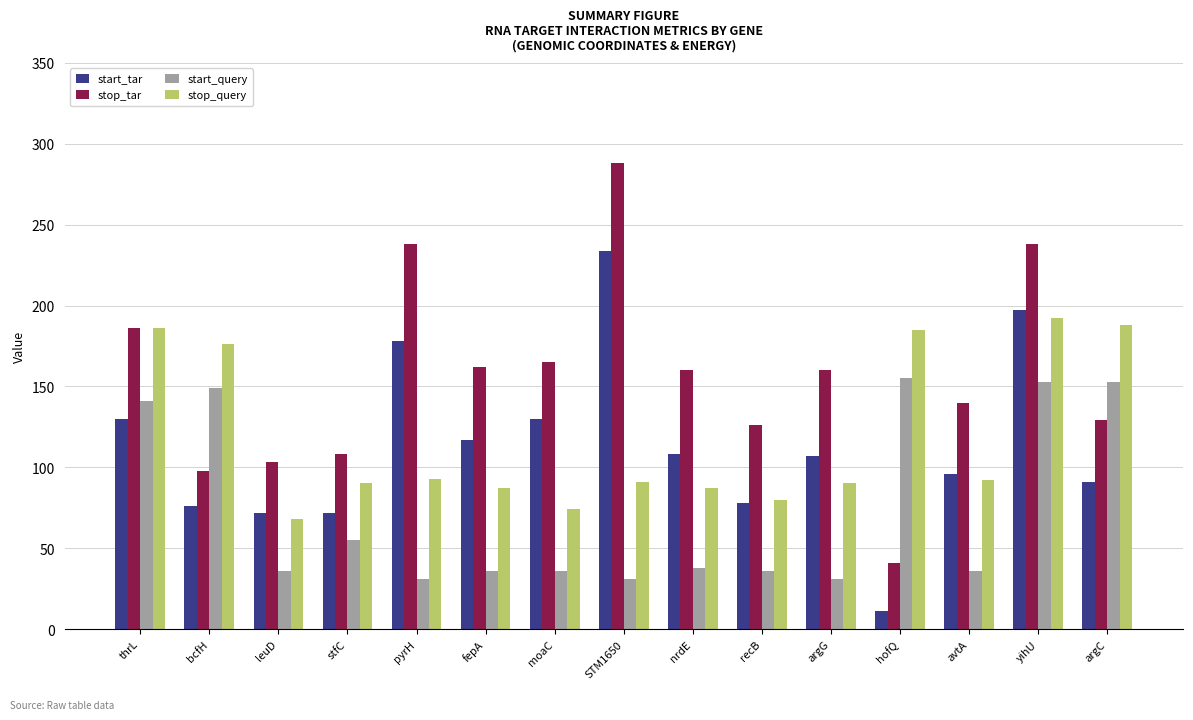

List the series in order of their peak value, lowest first.

start_query, stop_query, start_tar, stop_tar